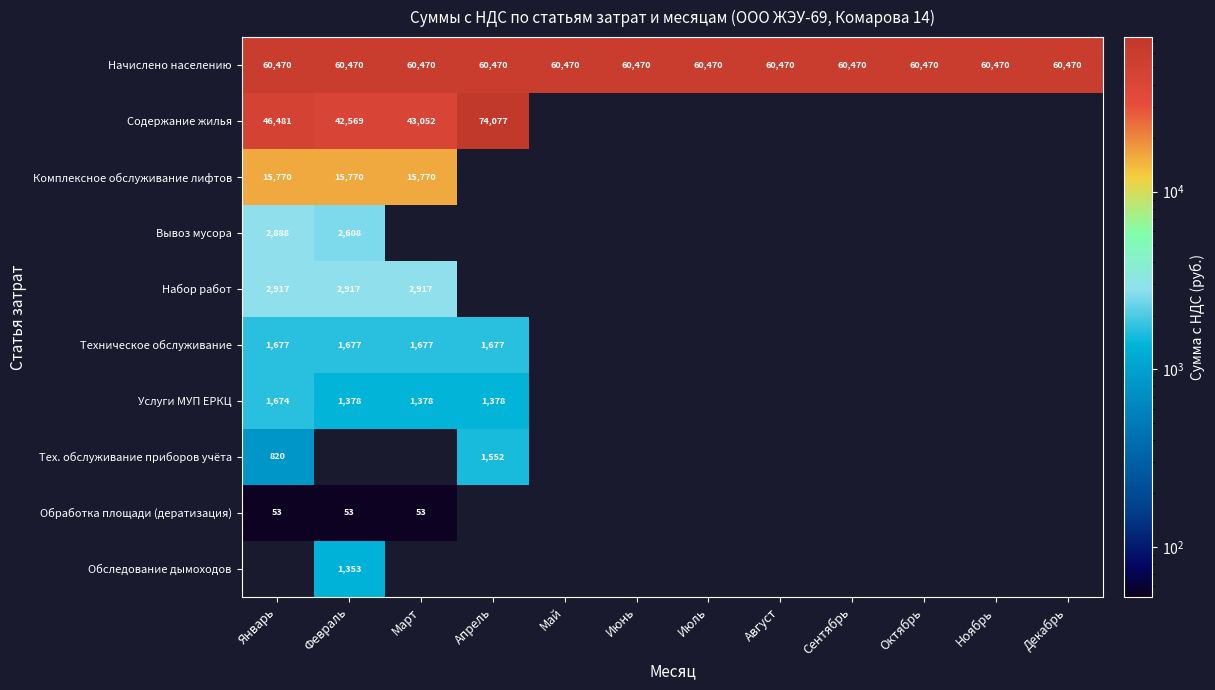

The value of Начислено населению at Январь is 100271.9. True or false?

False